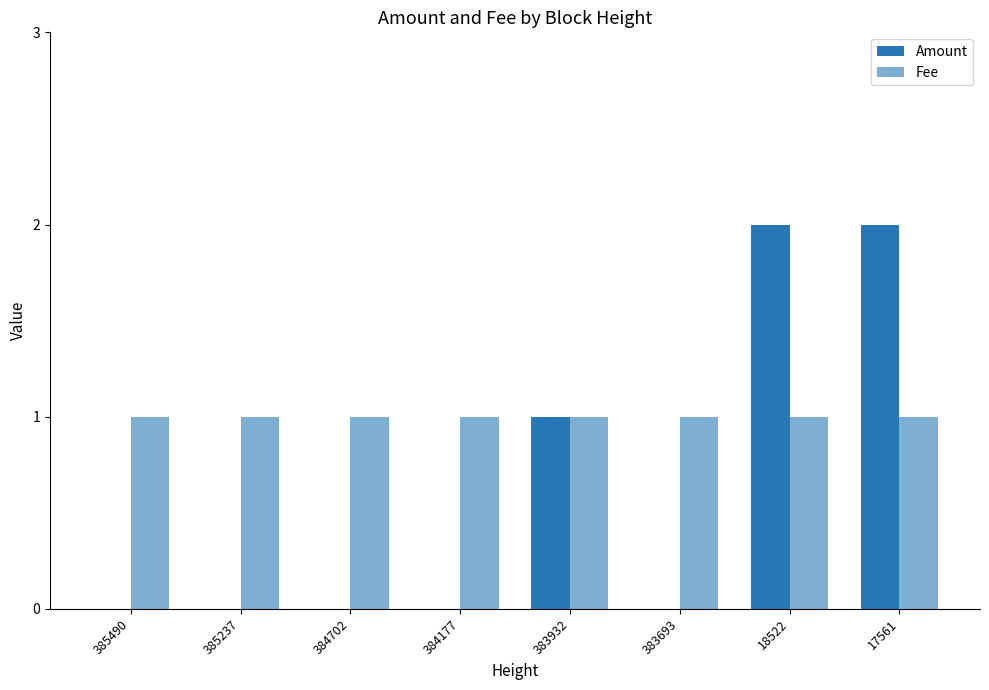

True or false: Fee has a value of 1 at 385237.

False